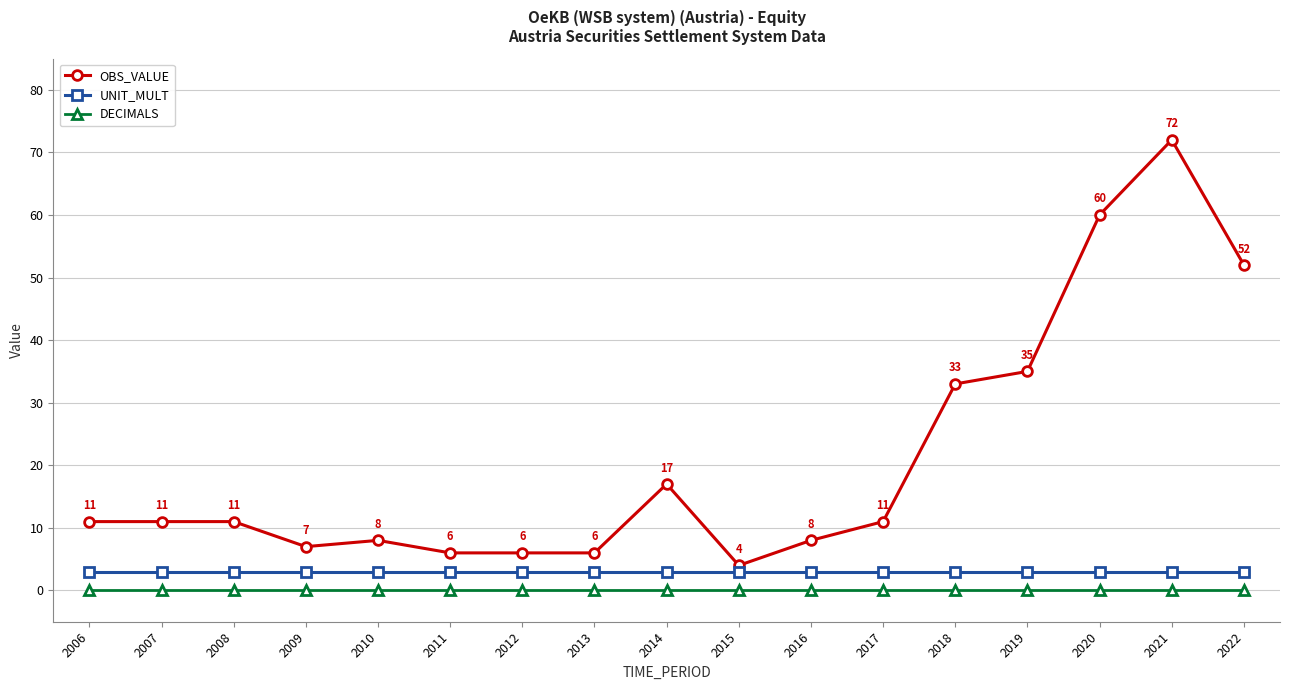

Reading right to left, transcribe all the data shown in this chart.

OBS_VALUE: 52	72	60	35	33	11	8	4	17	6	6	6	8	7	11	11	11
UNIT_MULT: 3	3	3	3	3	3	3	3	3	3	3	3	3	3	3	3	3
DECIMALS: 0	0	0	0	0	0	0	0	0	0	0	0	0	0	0	0	0